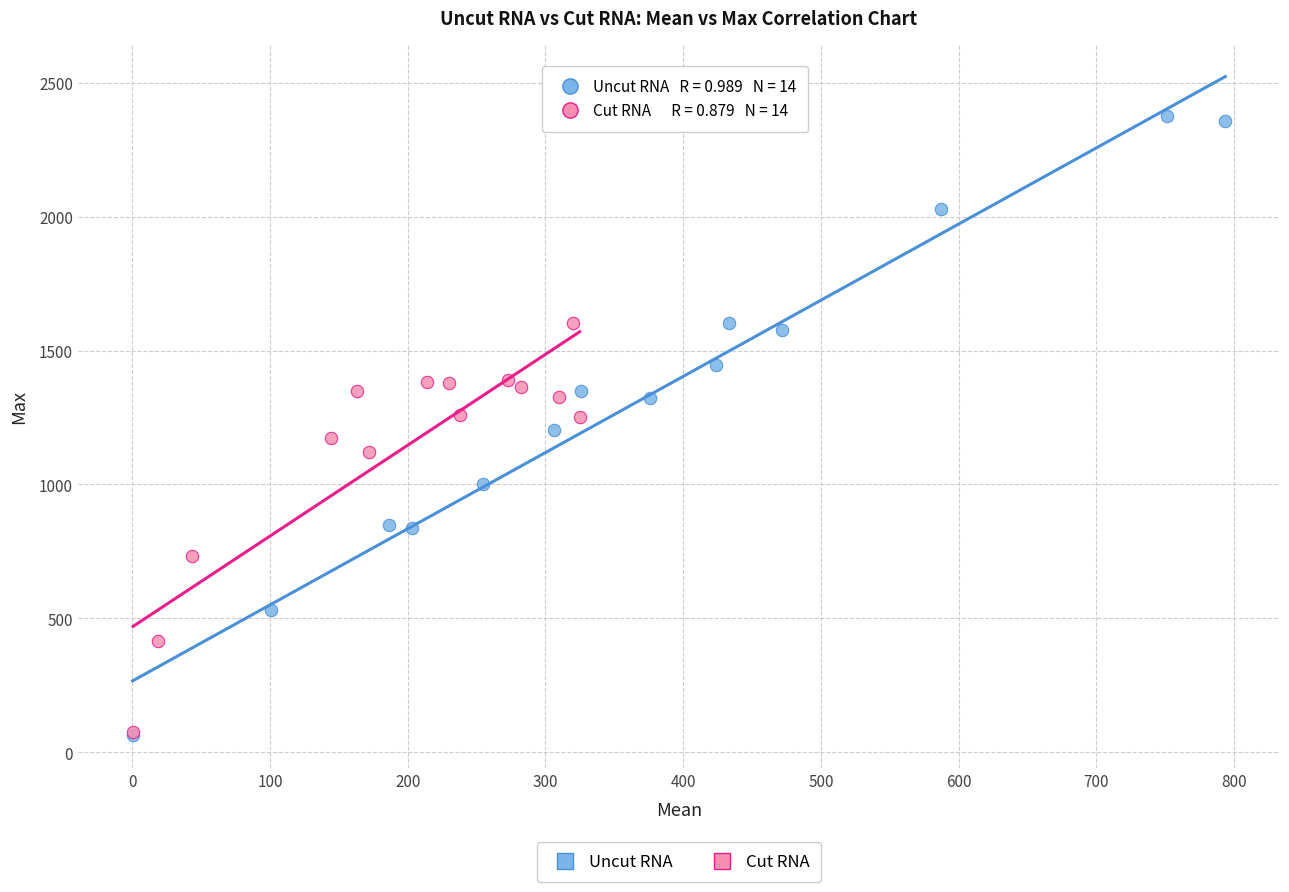

Which series has the largest Y range (max minus min)?

Uncut RNA